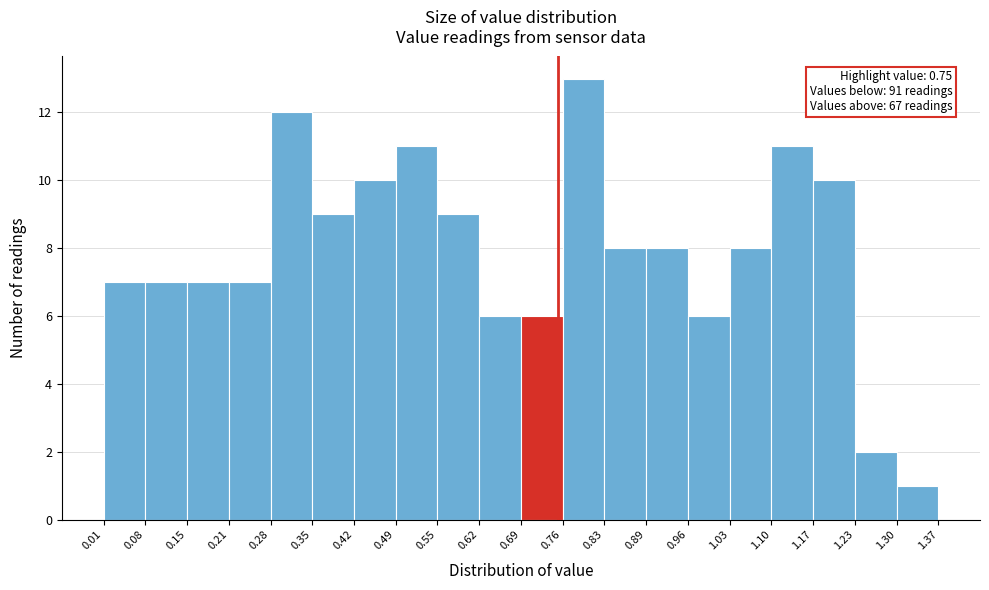

Over which range of the x-axis is the bar tallest?

0.76 to 0.83